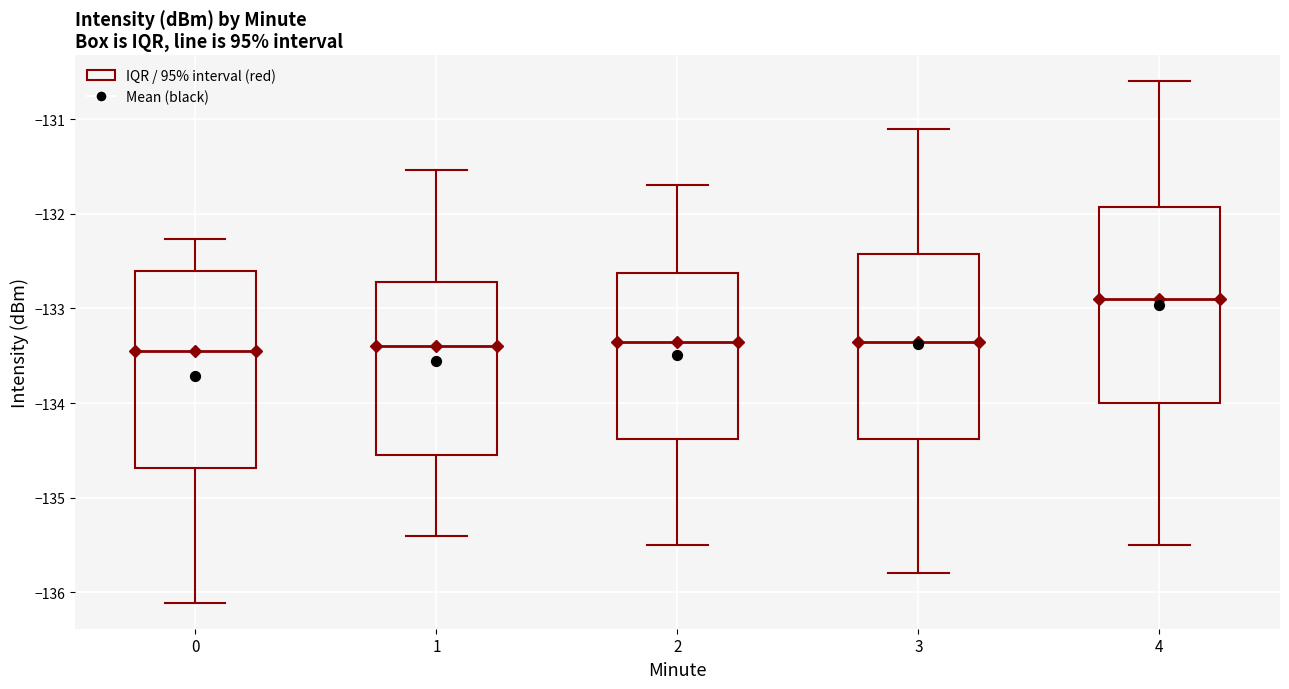

Where is the lower edge of the box at x = 3 on the y-axis? The values are not printed on the chart, so give them approximately, as read against the axis.

-134.4